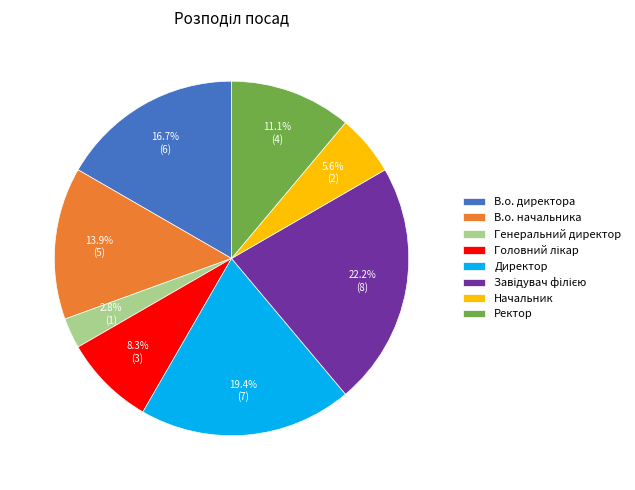

Which slice is the smallest?

Генеральний директор